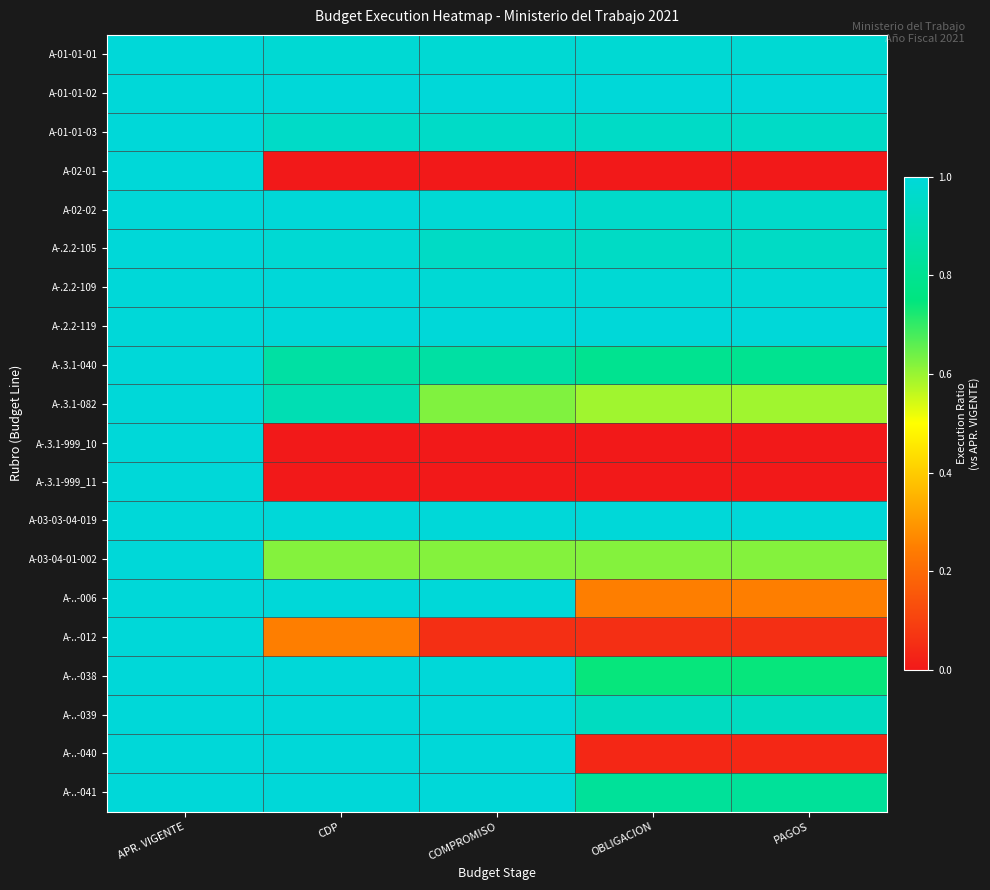

Reading right to left, extract all data points from this chart.

A-01-01-01: PAGOS=1.0	OBLIGACION=1.0	COMPROMISO=1.0	CDP=1.0	APR. VIGENTE=1.0
A-01-01-02: PAGOS=1.0	OBLIGACION=1.0	COMPROMISO=1.0	CDP=1.0	APR. VIGENTE=1.0
A-01-01-03: PAGOS=0.9	OBLIGACION=0.9	COMPROMISO=1.0	CDP=1.0	APR. VIGENTE=1.0
A-02-01: PAGOS=0.0	OBLIGACION=0.0	COMPROMISO=0.0	CDP=0.0	APR. VIGENTE=1.0
A-02-02: PAGOS=1.0	OBLIGACION=1.0	COMPROMISO=1.0	CDP=1.0	APR. VIGENTE=1.0
A-.2.2-105: PAGOS=0.9	OBLIGACION=0.9	COMPROMISO=0.9	CDP=1.0	APR. VIGENTE=1.0
A-.2.2-109: PAGOS=1.0	OBLIGACION=1.0	COMPROMISO=1.0	CDP=1.0	APR. VIGENTE=1.0
A-.2.2-119: PAGOS=1.0	OBLIGACION=1.0	COMPROMISO=1.0	CDP=1.0	APR. VIGENTE=1.0
A-.3.1-040: PAGOS=0.8	OBLIGACION=0.8	COMPROMISO=0.8	CDP=0.8	APR. VIGENTE=1.0
A-.3.1-082: PAGOS=0.6	OBLIGACION=0.6	COMPROMISO=0.6	CDP=0.9	APR. VIGENTE=1.0
A-.3.1-999_10: PAGOS=0.0	OBLIGACION=0.0	COMPROMISO=0.0	CDP=0.0	APR. VIGENTE=1.0
A-.3.1-999_11: PAGOS=0.0	OBLIGACION=0.0	COMPROMISO=0.0	CDP=0.0	APR. VIGENTE=1.0
A-03-03-04-019: PAGOS=1.0	OBLIGACION=1.0	COMPROMISO=1.0	CDP=1.0	APR. VIGENTE=1.0
A-03-04-01-002: PAGOS=0.6	OBLIGACION=0.6	COMPROMISO=0.6	CDP=0.6	APR. VIGENTE=1.0
A-..-006: PAGOS=0.2	OBLIGACION=0.2	COMPROMISO=1.0	CDP=1.0	APR. VIGENTE=1.0
A-..-012: PAGOS=0.1	OBLIGACION=0.1	COMPROMISO=0.1	CDP=0.2	APR. VIGENTE=1.0
A-..-038: PAGOS=0.7	OBLIGACION=0.7	COMPROMISO=1.0	CDP=1.0	APR. VIGENTE=1.0
A-..-039: PAGOS=0.9	OBLIGACION=0.9	COMPROMISO=1.0	CDP=1.0	APR. VIGENTE=1.0
A-..-040: PAGOS=0.0	OBLIGACION=0.0	COMPROMISO=1.0	CDP=1.0	APR. VIGENTE=1.0
A-..-041: PAGOS=0.8	OBLIGACION=0.8	COMPROMISO=1.0	CDP=1.0	APR. VIGENTE=1.0